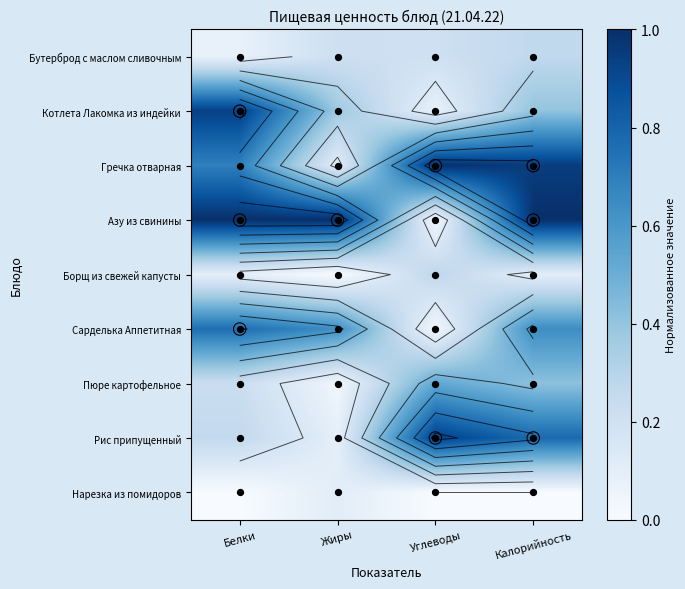

At how many categories does at least one series exceed 0?

4